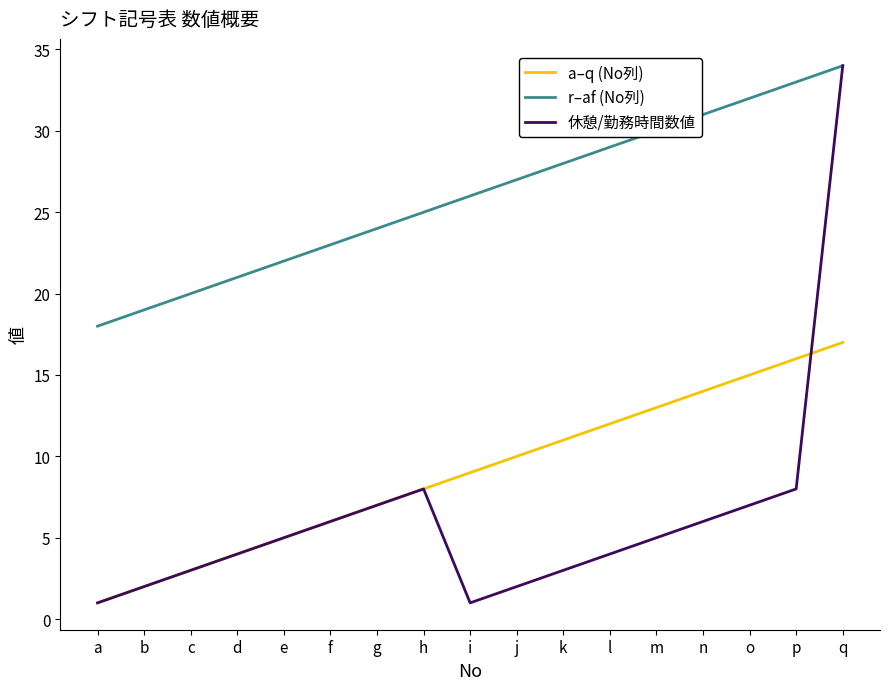

Reading right to left, what are all the values shown in this chart?

a–q (No列): 17	16	15	14	13	12	11	10	9	8	7	6	5	4	3	2	1
r–af (No列): 34	33	32	31	30	29	28	27	26	25	24	23	22	21	20	19	18
休憩/勤務時間数値: 34	8	7	6	5	4	3	2	1	8	7	6	5	4	3	2	1